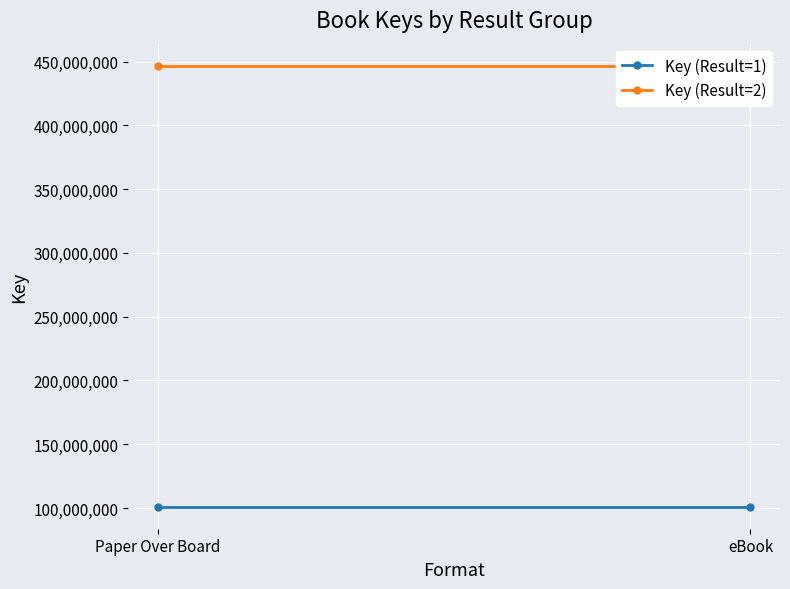

Reading right to left, list all the values displayed in this chart.

Key (Result=1): eBook=101034541	Paper Over Board=101034541
Key (Result=2): eBook=446847076	Paper Over Board=446847076